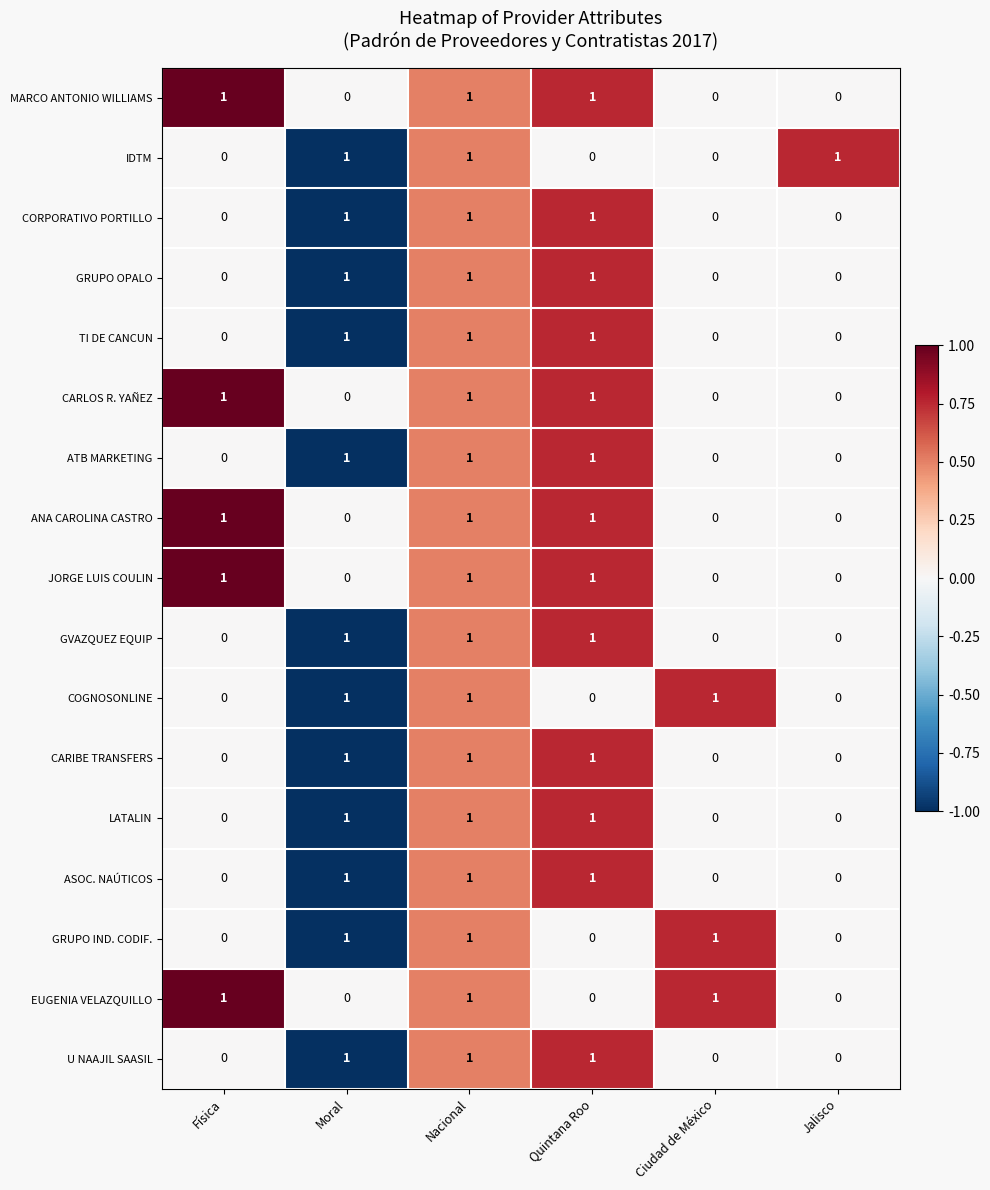

Count the number of data series in this chart.

17